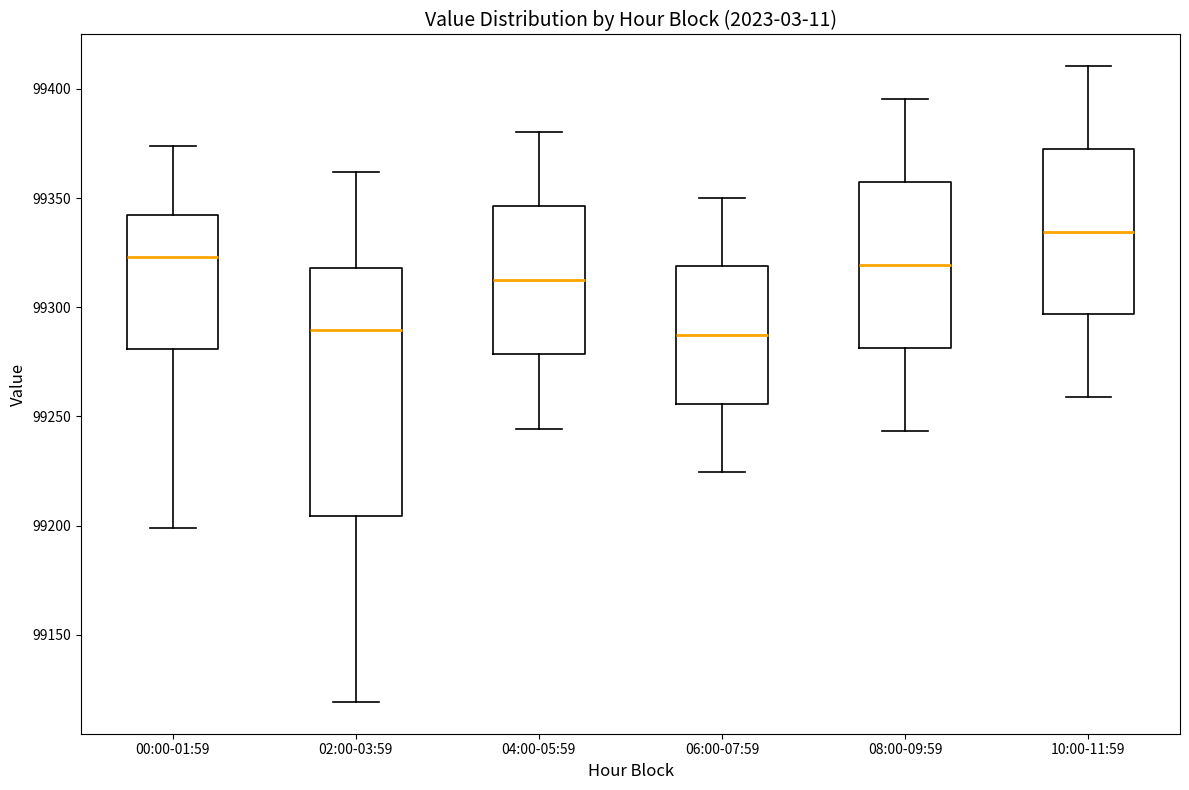

Reading left to right, transcribe this box plot: for each box, give where its median line is, the range the box spans, and where its two whiskers end, as read against the y-axis. The values are not printed on the chart, so give them approximately, as read against the axis.

00:00-01:59: median 99325, box 99280 to 99340, whiskers 99200 to 99375
02:00-03:59: median 99290, box 99205 to 99320, whiskers 99120 to 99360
04:00-05:59: median 99310, box 99280 to 99345, whiskers 99245 to 99380
06:00-07:59: median 99285, box 99255 to 99320, whiskers 99225 to 99350
08:00-09:59: median 99320, box 99280 to 99355, whiskers 99245 to 99395
10:00-11:59: median 99335, box 99295 to 99370, whiskers 99260 to 99410